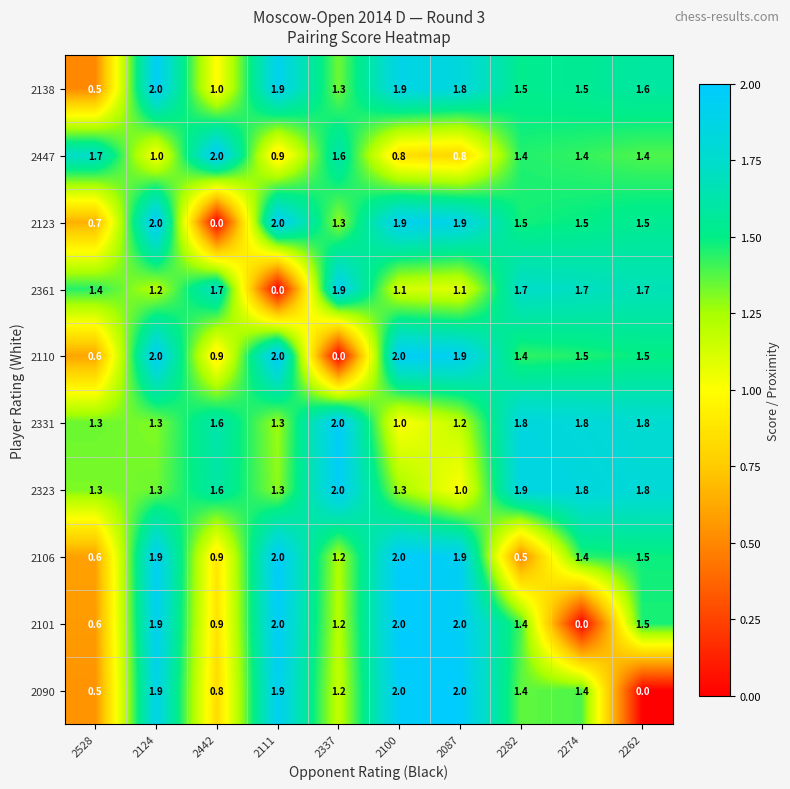

What is the average value of the 2101 series?

1.4